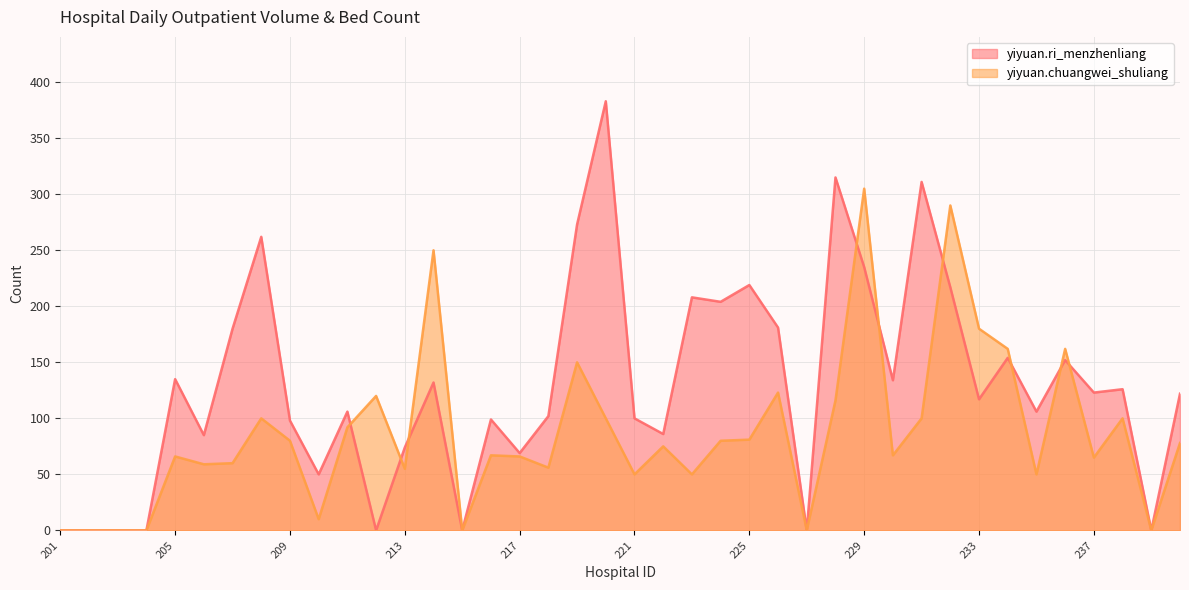

True or false: yiyuan.chuangwei_shuliang has a value of 105 at 214.

False